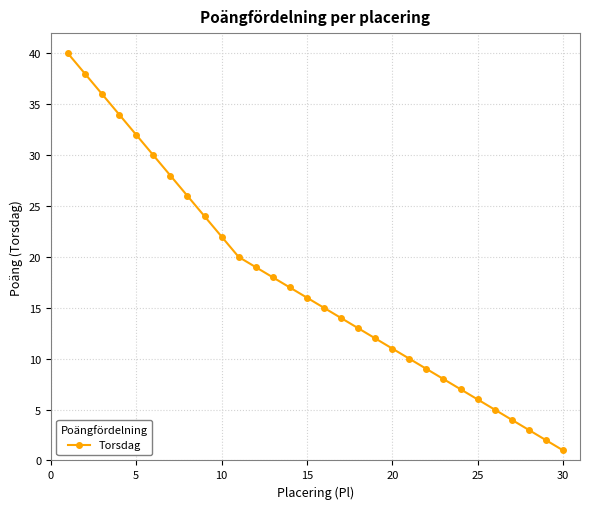

Reading left to right, list all the values displayed in this chart.

40	38	36	34	32	30	28	26	24	22	20	19	18	17	16	15	14	13	12	11	10	9	8	7	6	5	4	3	2	1